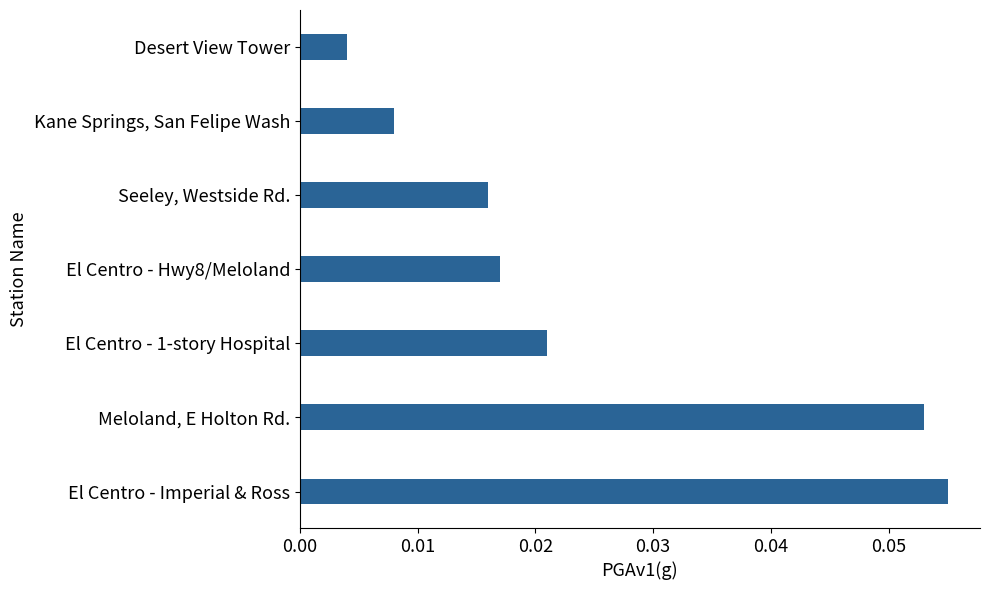

Between Kane Springs, San Felipe Wash and Meloland, E Holton Rd., which is larger?

Meloland, E Holton Rd.